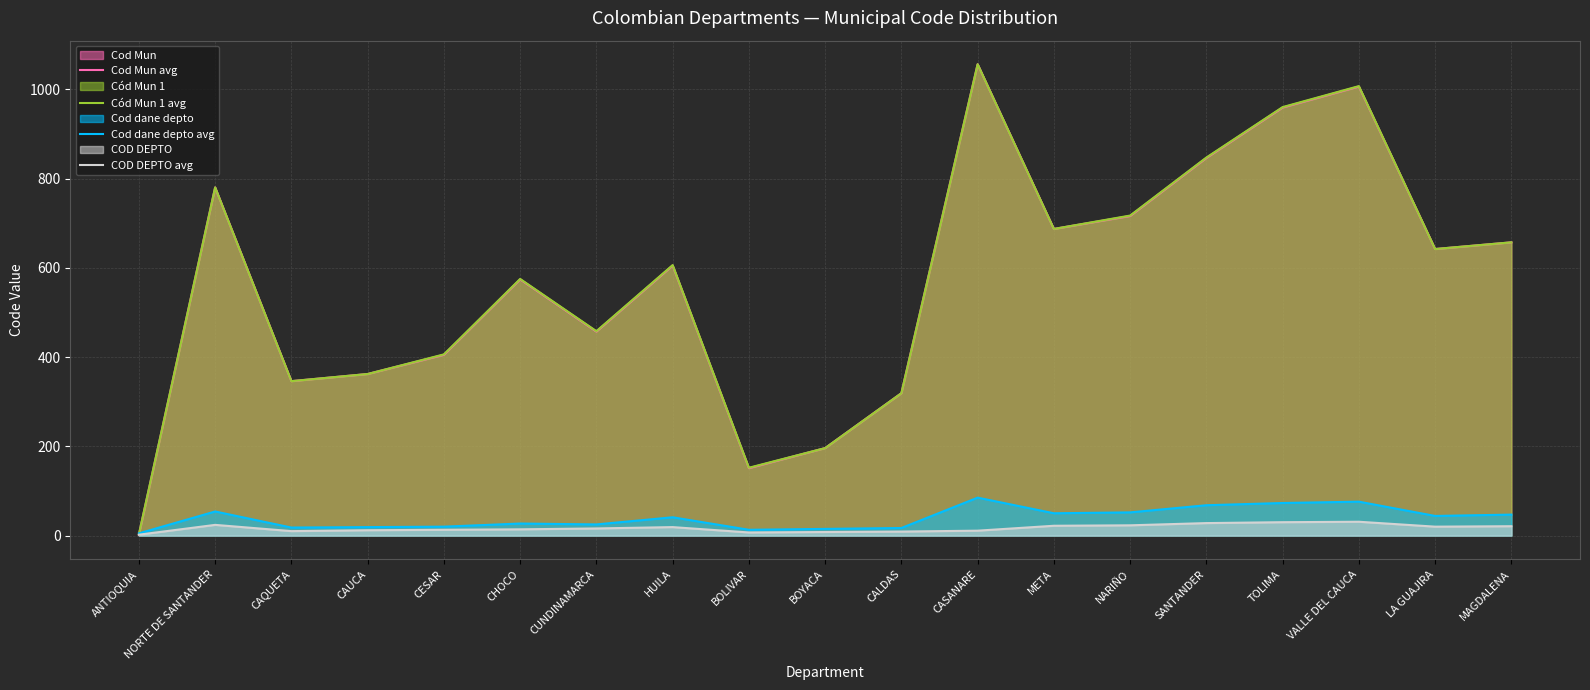

Does the chart display data point markers on the line(s)?

No